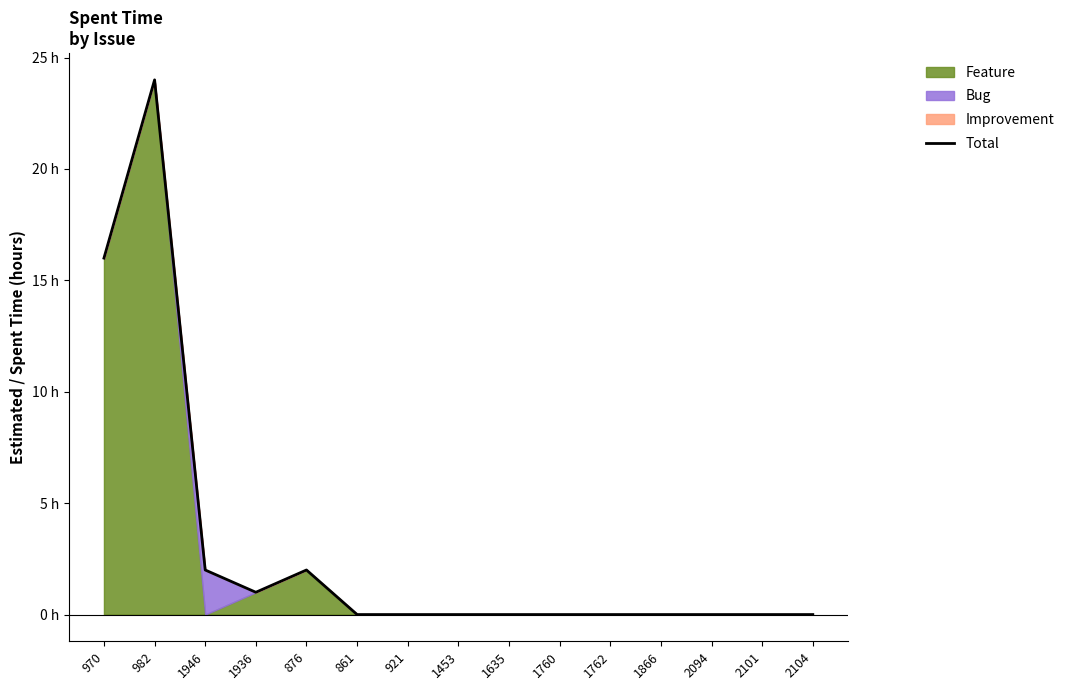

What is the value of the 5th point from the left?

2